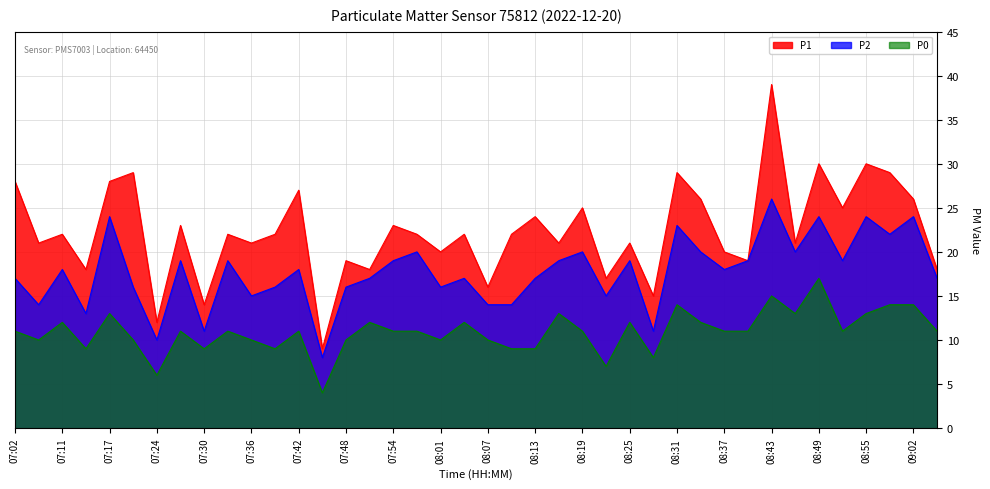

What is the label of the 6th point from the right?

08:49